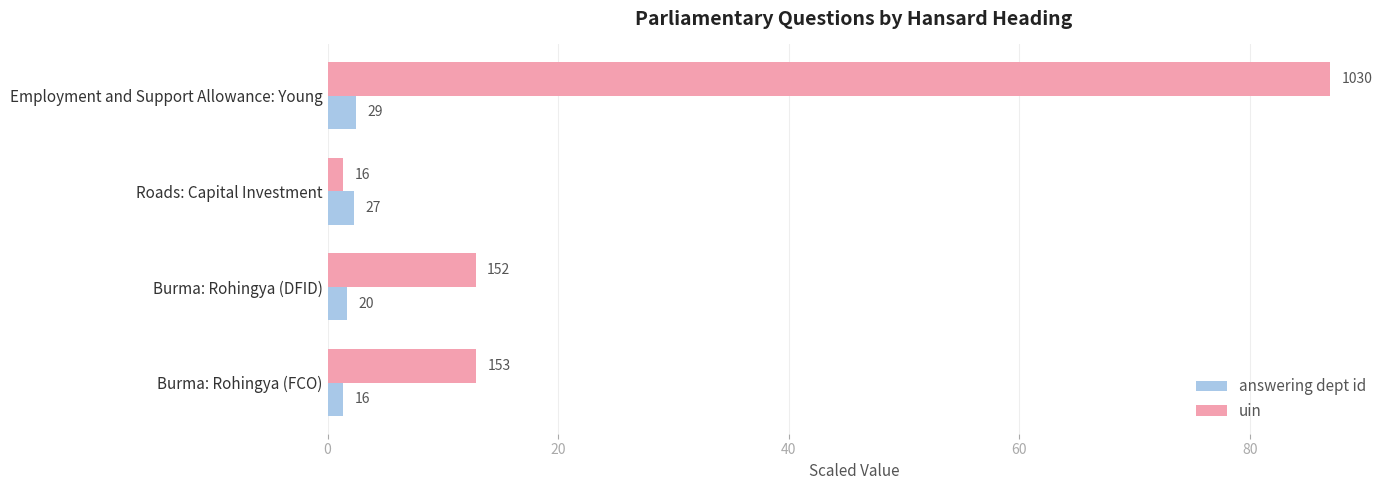

What are all the series names shown in the legend?

answering dept id, uin